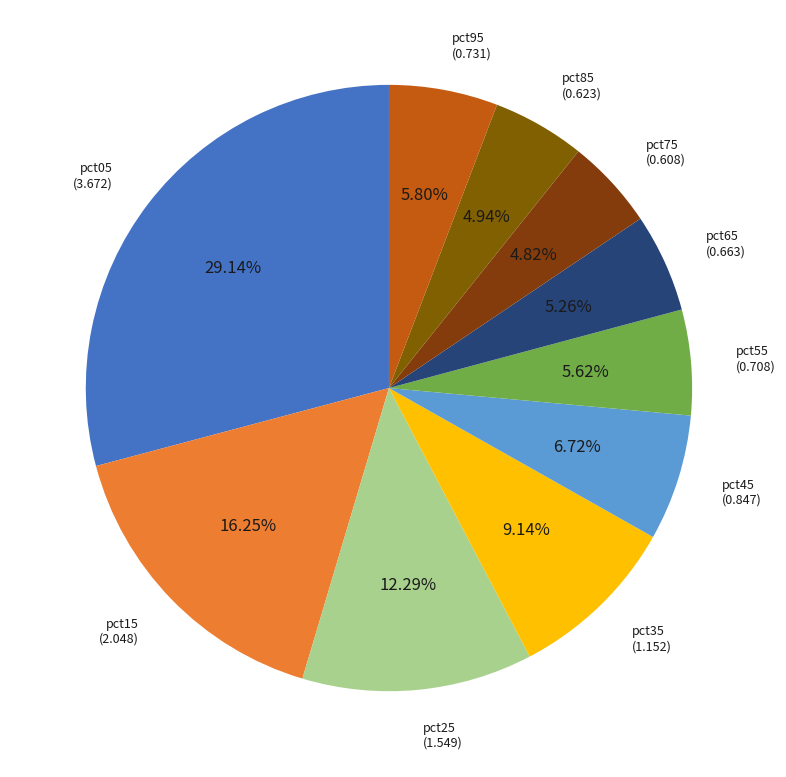

Rank the categories by value from highest to lowest.

pct05, pct15, pct25, pct35, pct45, pct95, pct55, pct65, pct85, pct75